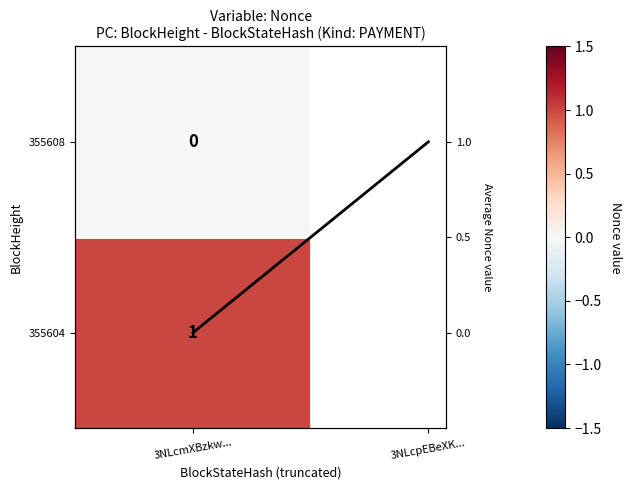

How many data points does each series have?

2